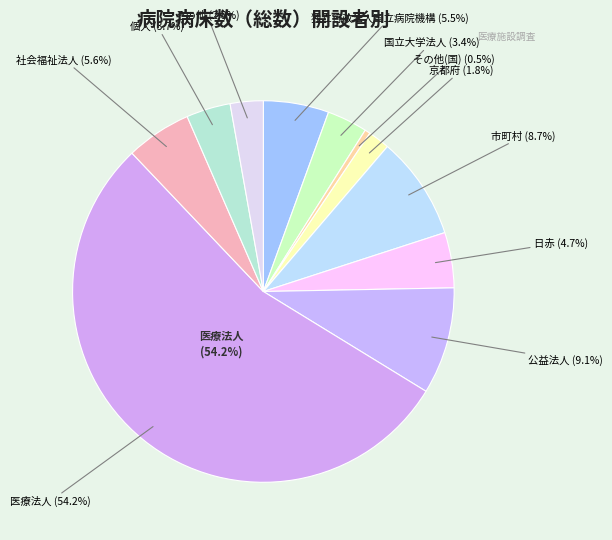

To the nearest percent, what is the combined percentage of 日赤 and 国立大学法人?

8%